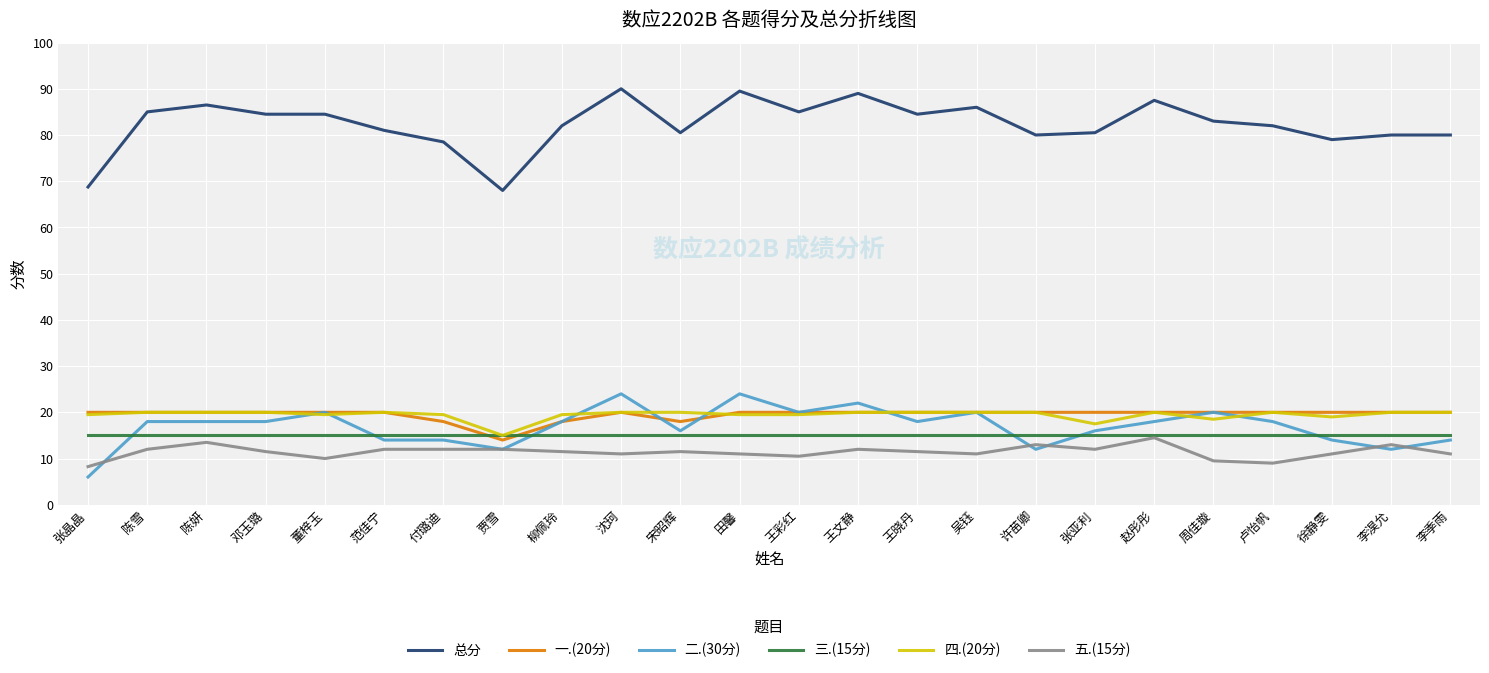

What is the minimum value shown in the chart?

6.0